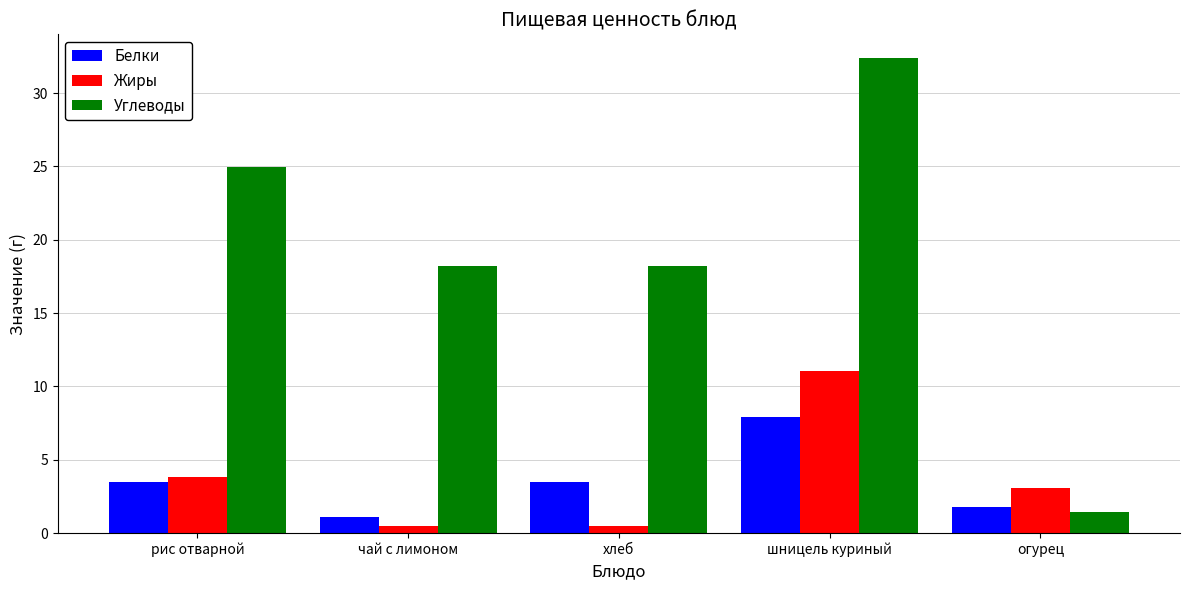

List the series in order of their peak value, lowest first.

Белки, Жиры, Углеводы